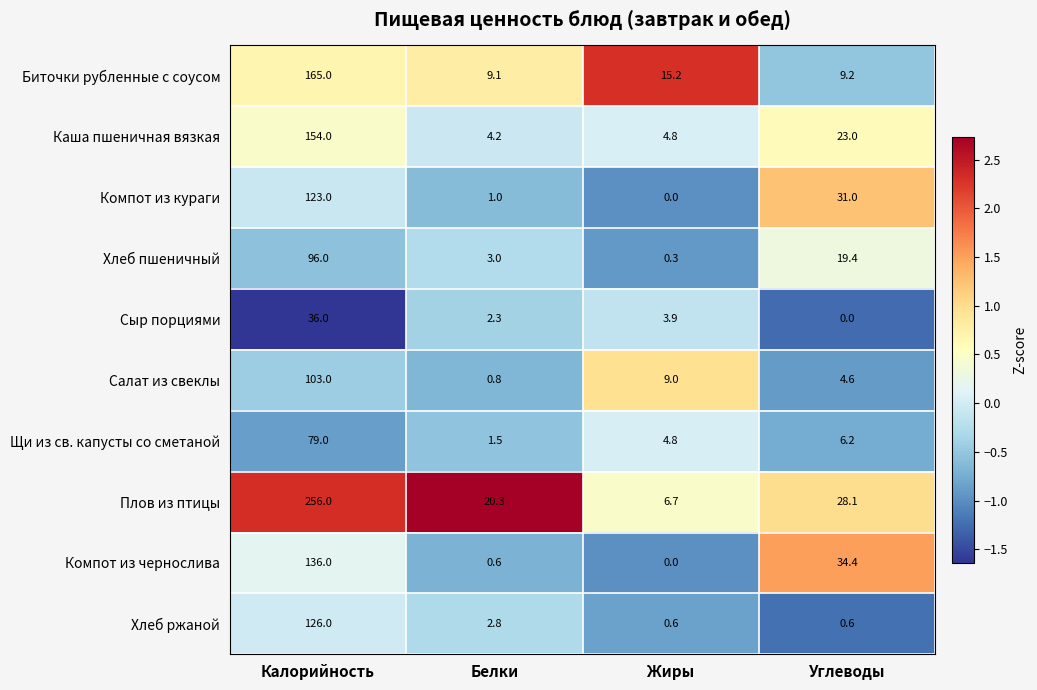

Which series has the largest total across all categories?

Плов из птицы